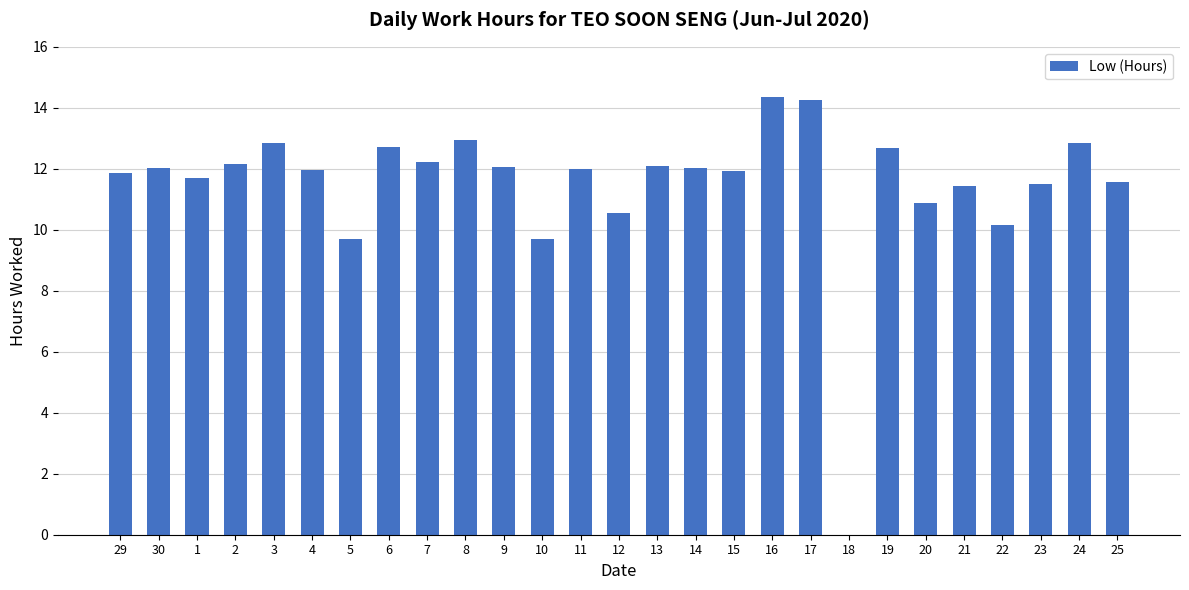

What is the change in value from 8 to 18?

-12.9